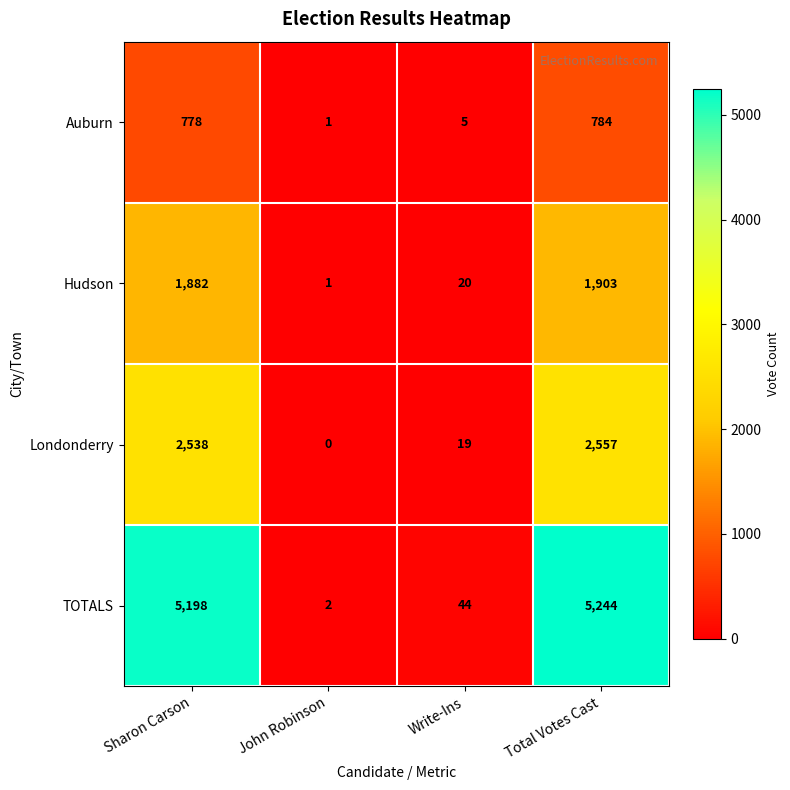

Reading right to left, transcribe all the data shown in this chart.

Auburn: 784	5	1	778
Hudson: 1903	20	1	1882
Londonderry: 2557	19	0	2538
TOTALS: 5244	44	2	5198